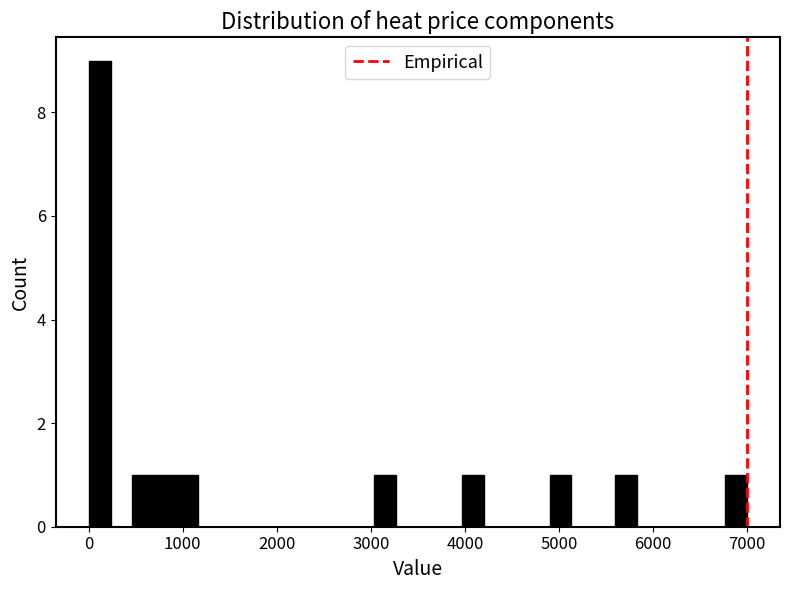

Read against the x-axis, roughly where is the centre of the tallest bar?

100